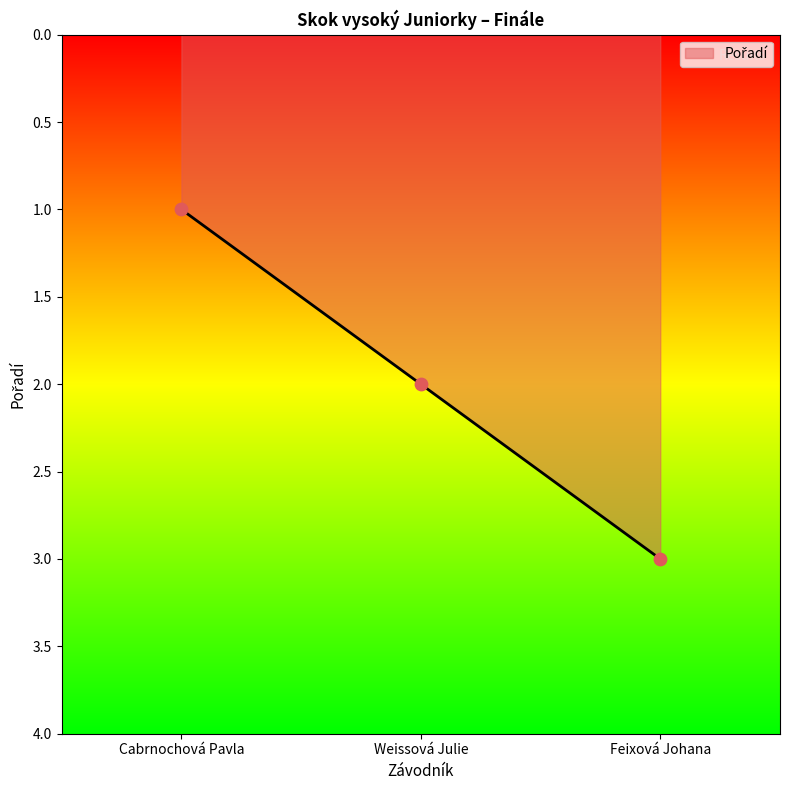

Which has a higher value, Weissová Julie or Cabrnochová Pavla?

Weissová Julie